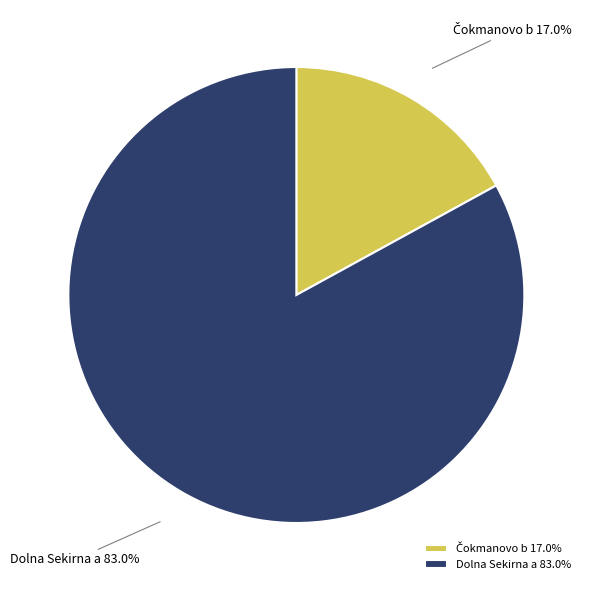

Which slice is the largest?

Dolna Sekirna a